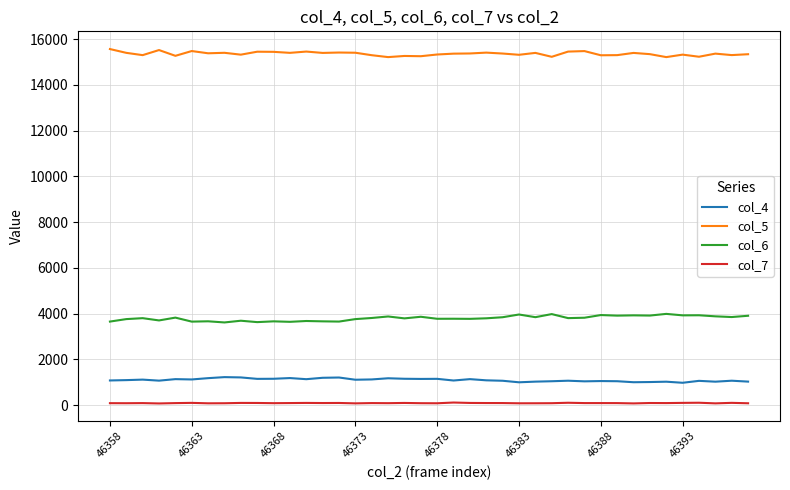

What is the greatest value displayed?

15566